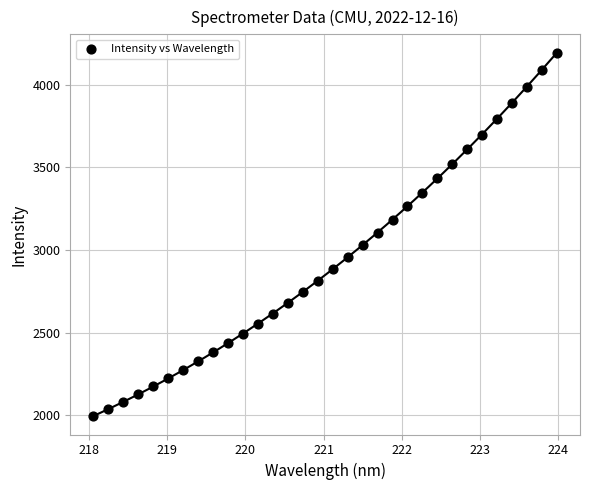

What is the range of X values (max minus min)?

5.9